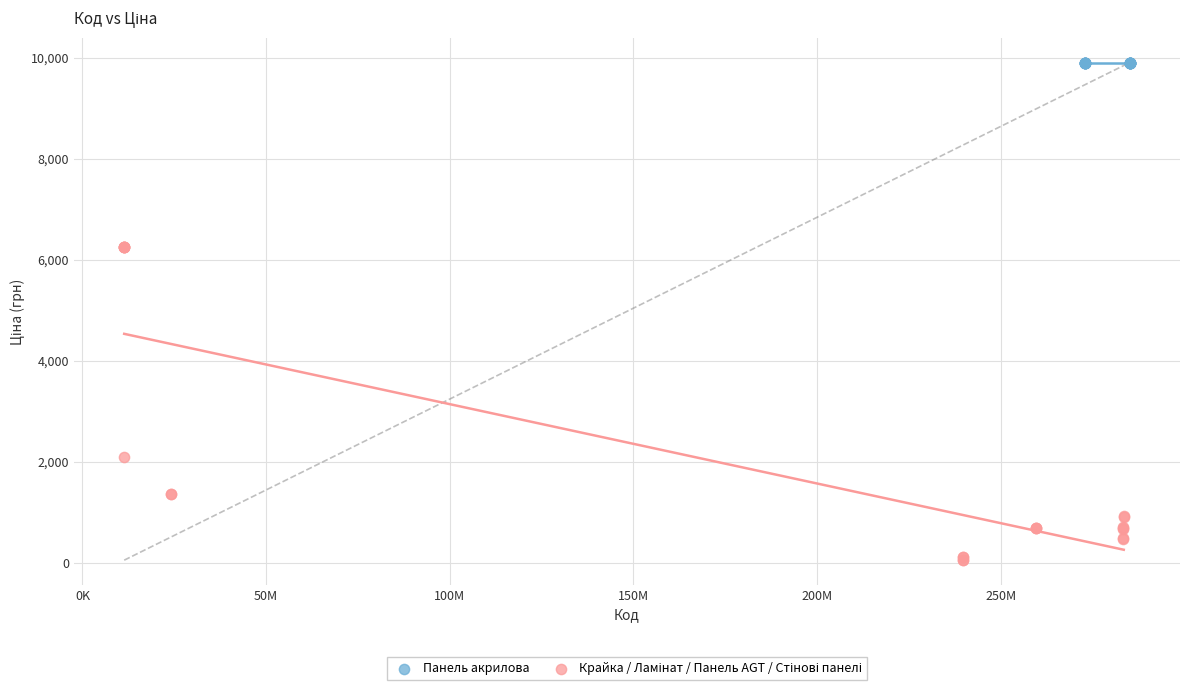

Which series reaches the maximum Y coordinate?

Панель акрилова